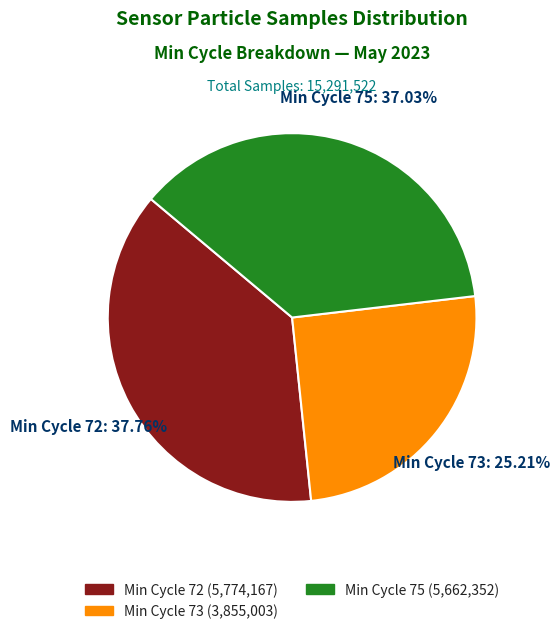

What is the largest slice in the pie chart?

Min Cycle 72